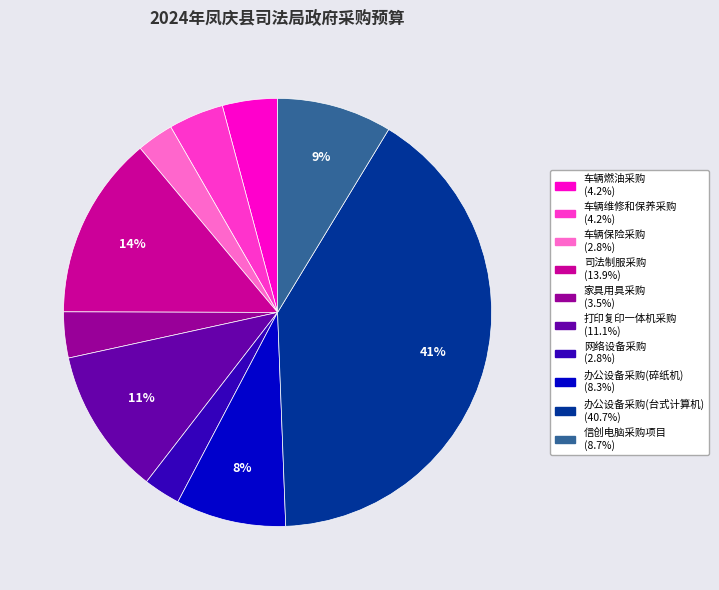

To the nearest percent, what percentage of the pie is 家具用具采购?

3%